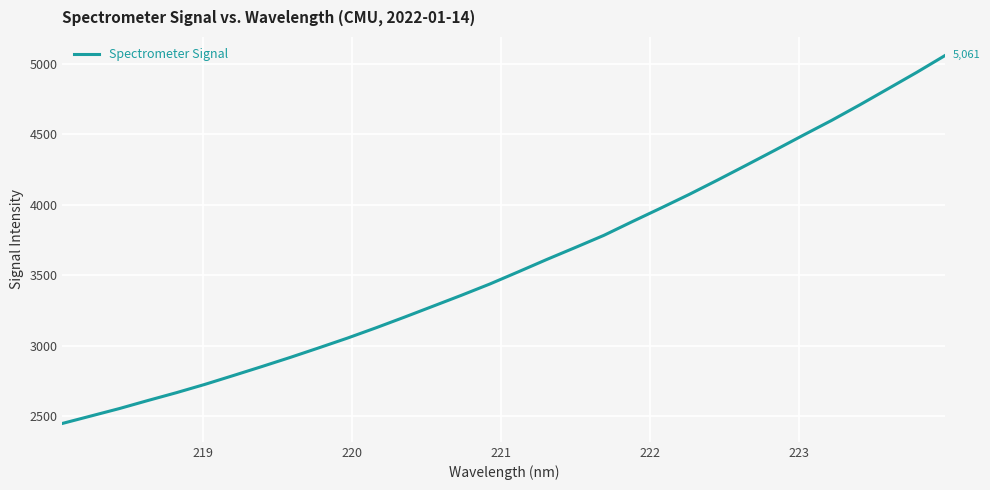

What is the maximum value shown in the chart?

5060.5